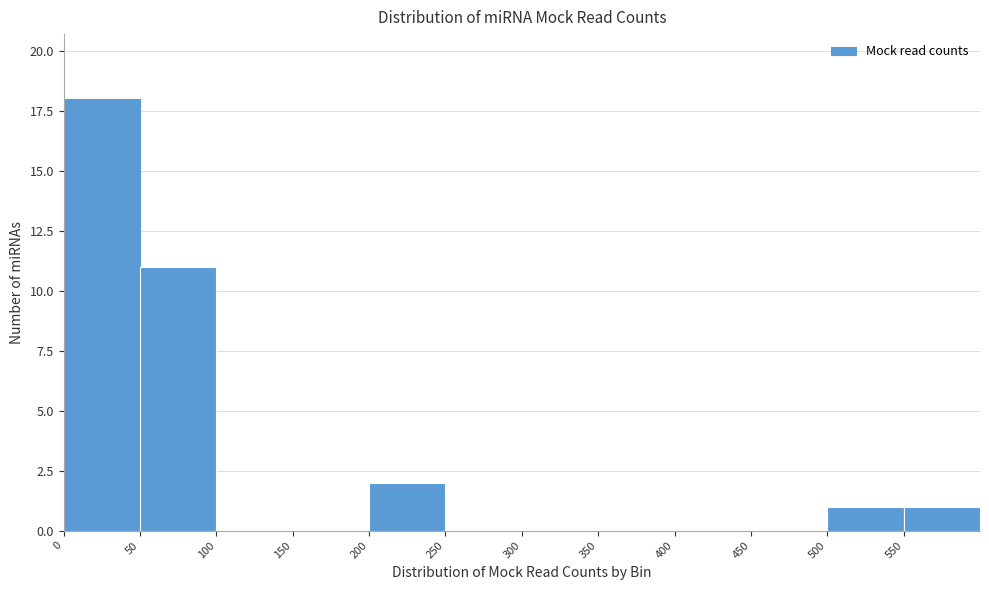

Reading left to right, list every bar in this chart as the range it spans on the x-axis followed by its height. The values are not printed on the chart, so give them approximately, as read against the axis.

0 to 50: 18
50 to 100: 11
100 to 150: 0
150 to 200: 0
200 to 250: 2
250 to 300: 0
300 to 350: 0
350 to 400: 0
400 to 450: 0
450 to 500: 0
500 to 550: 1
550 to 600: 1